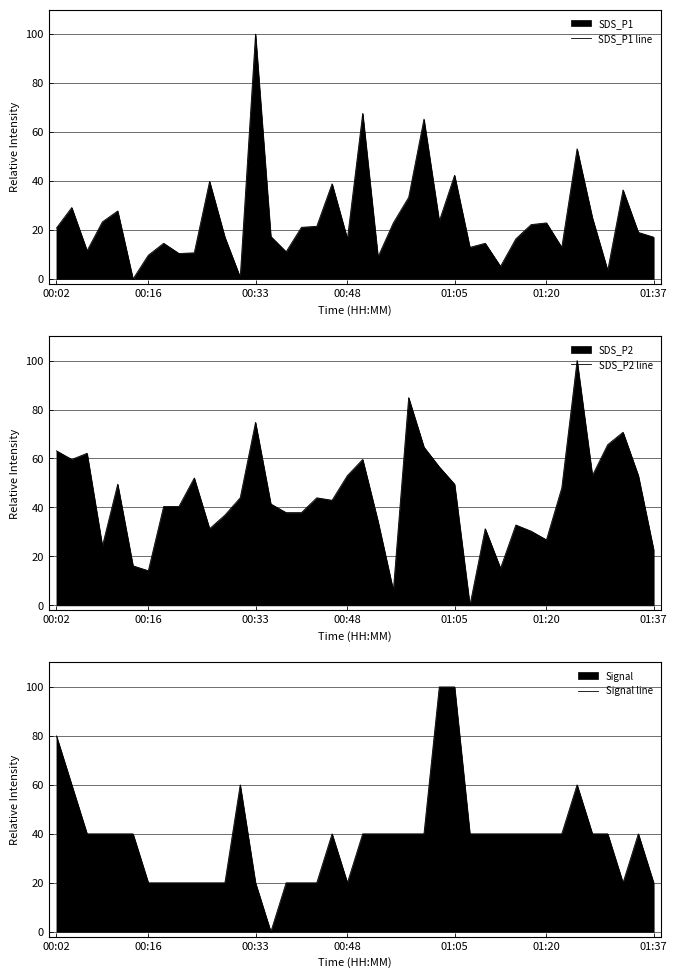

Which series changed the most between 00:02 and 38?

Signal line